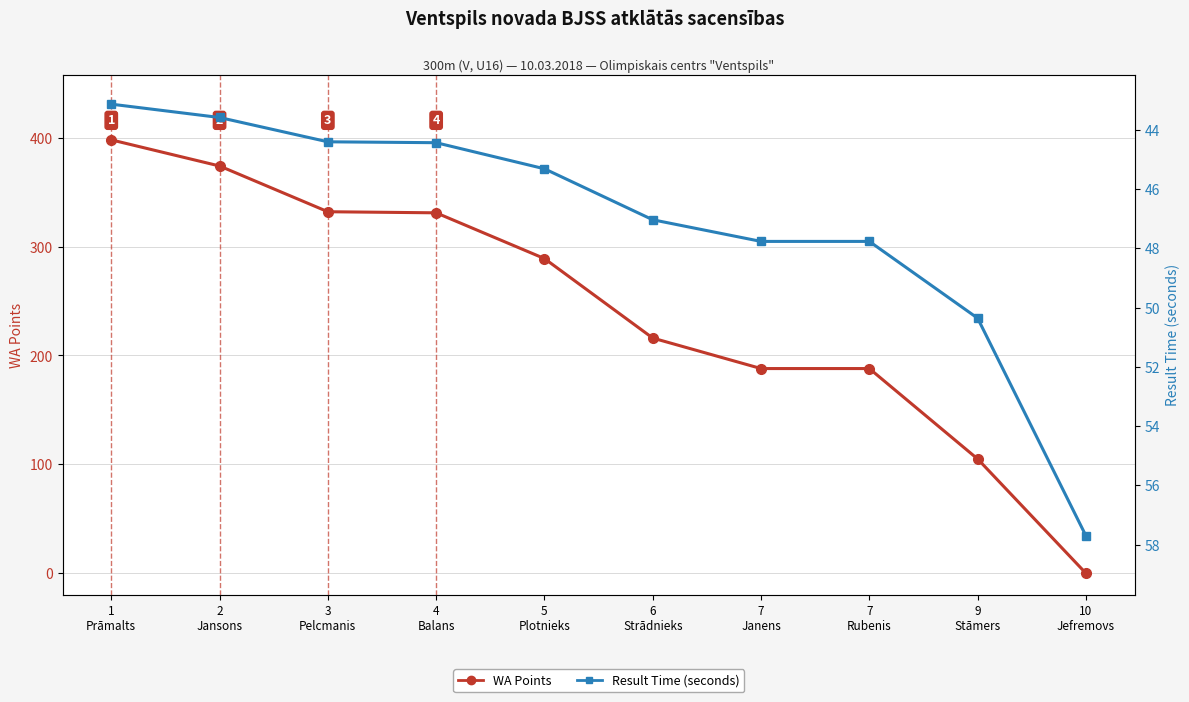

What is the difference between the highest and lowest values at 6
Strādnieks?

169.0